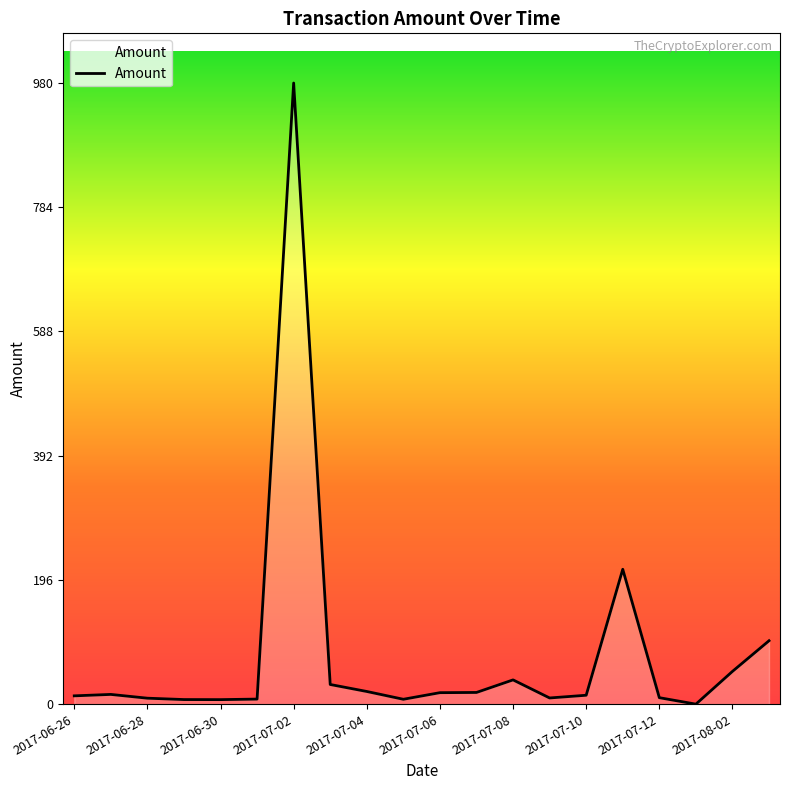

What is the difference between the maximum and minimum values?

980.2